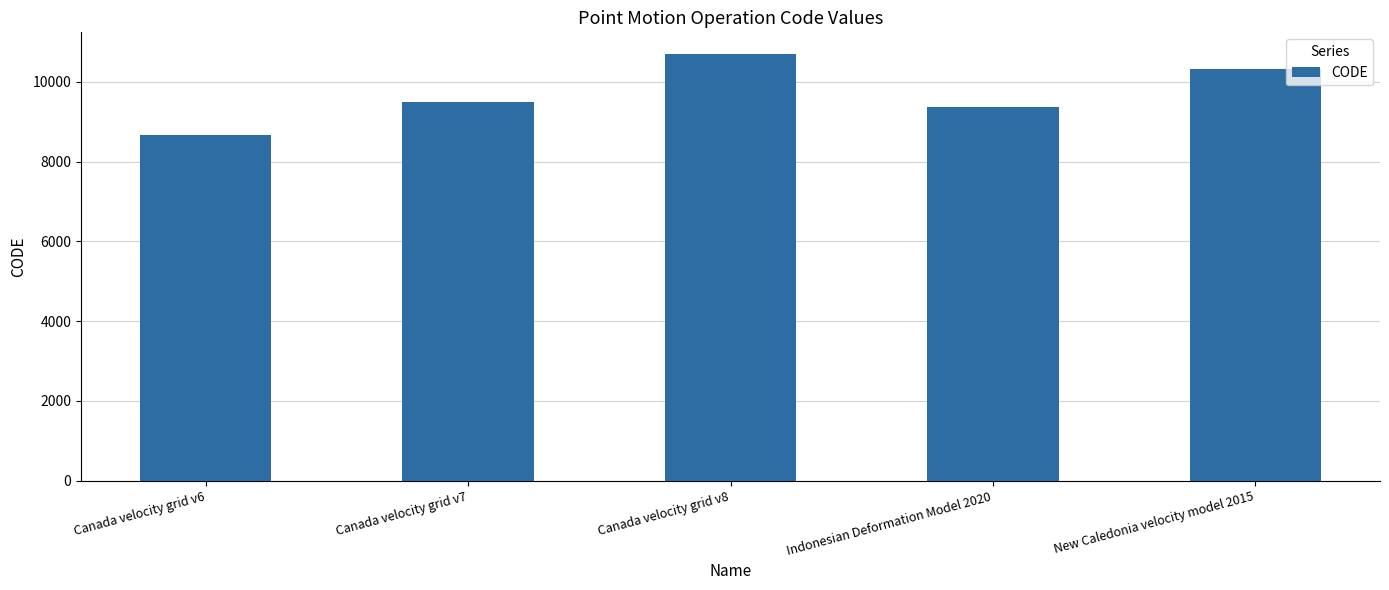

Rank the categories by value from highest to lowest.

Canada velocity grid v8, New Caledonia velocity model 2015, Canada velocity grid v7, Indonesian Deformation Model 2020, Canada velocity grid v6